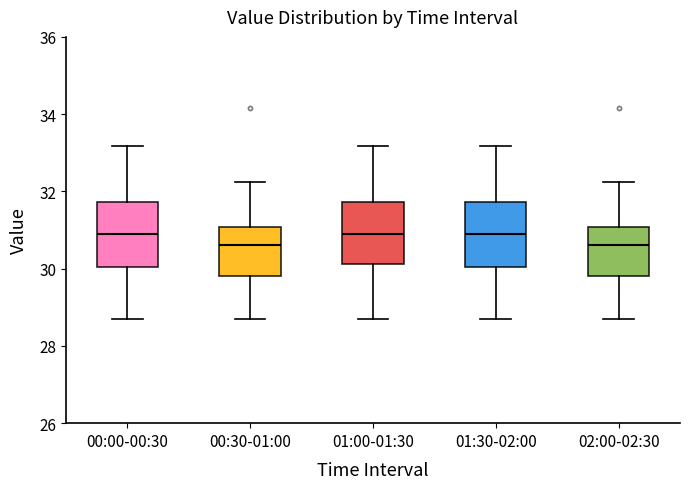

Reading left to right, transcribe this box plot: for each box, give where its median line is, the range the box spans, and where its two whiskers end, as read against the y-axis. The values are not printed on the chart, so give them approximately, as read against the axis.

00:00-00:30: median 31.0, box 30.0 to 31.8, whiskers 28.8 to 33.2
00:30-01:00: median 30.6, box 29.8 to 31.0, whiskers 28.8 to 32.2
01:00-01:30: median 31.0, box 30.2 to 31.8, whiskers 28.8 to 33.2
01:30-02:00: median 31.0, box 30.0 to 31.8, whiskers 28.8 to 33.2
02:00-02:30: median 30.6, box 29.8 to 31.0, whiskers 28.8 to 32.2